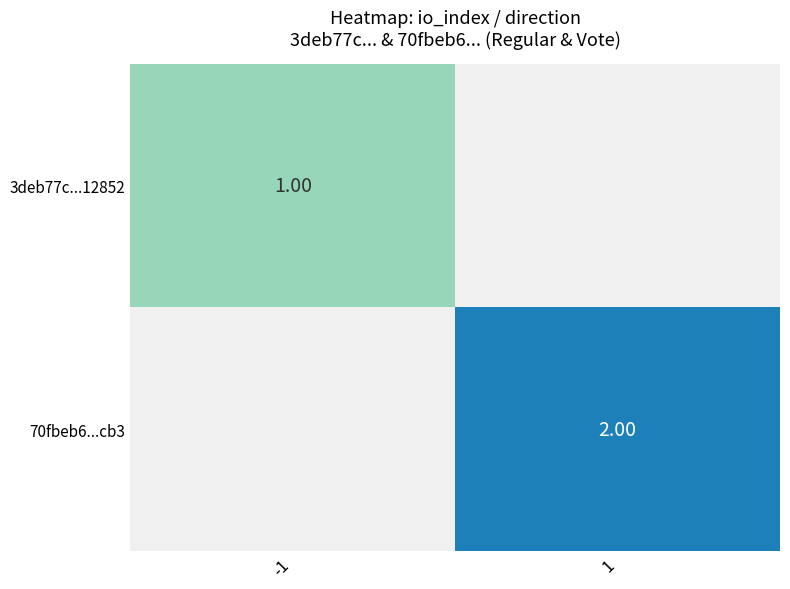

At which category does the chart reach its peak across all series?

1